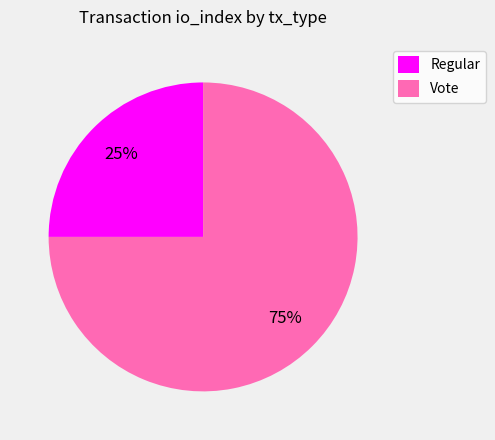

To the nearest percent, what percentage of the pie is Regular?

25%